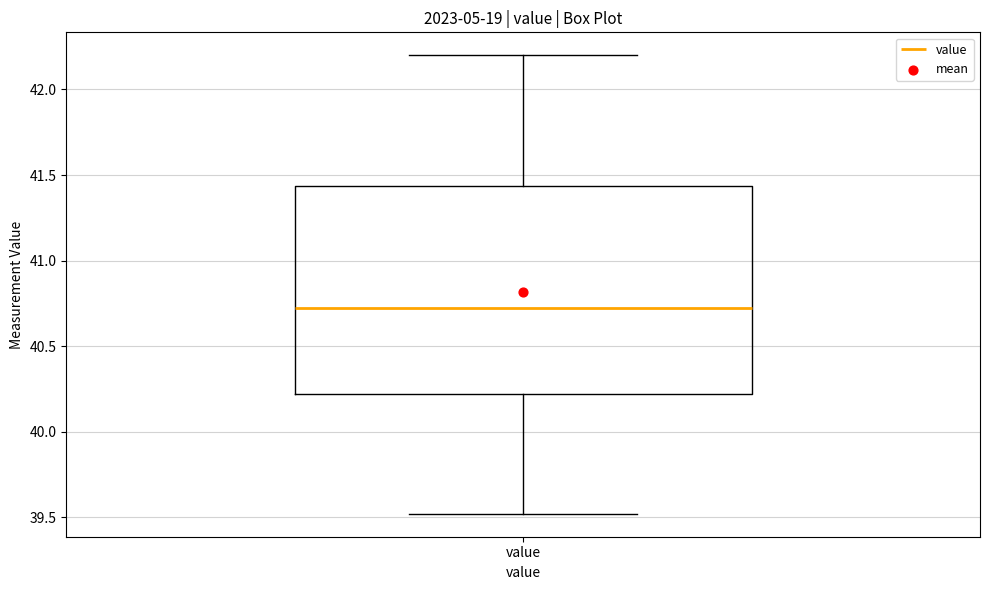

Transcribe this box plot: give where the median line is, the range the box spans, and where the two whiskers end, as read against the y-axis. The values are not printed on the chart, so give them approximately, as read against the axis.

median 40.70, box 40.20 to 41.45, whiskers 39.50 to 42.20